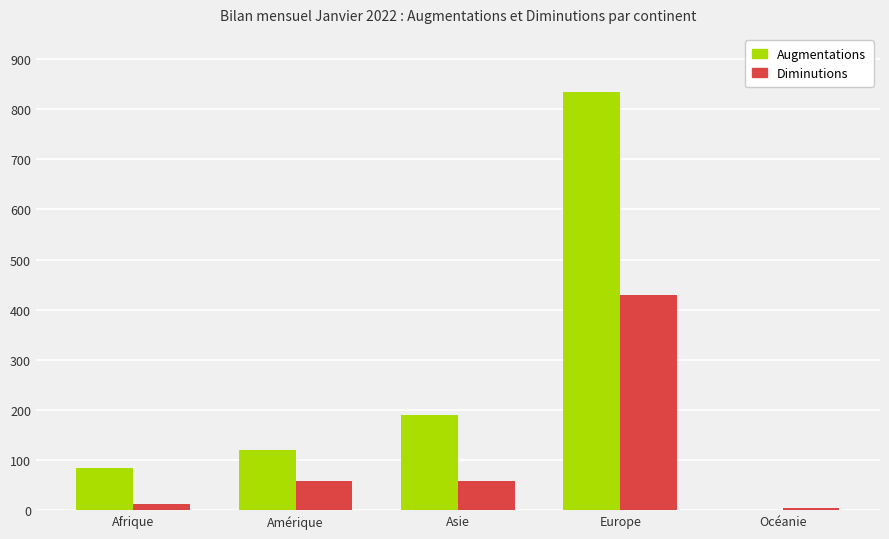

Count the number of categories in the chart.

5